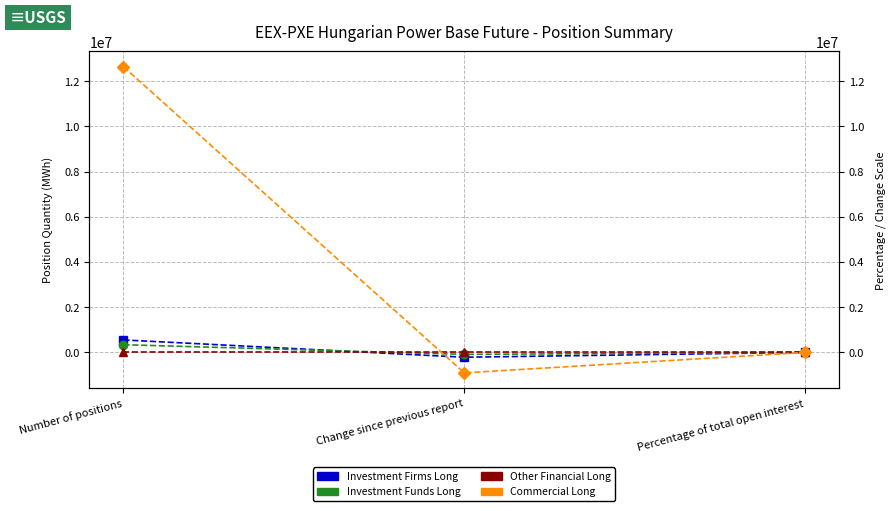

What is the maximum value shown in the chart?

12633521.0